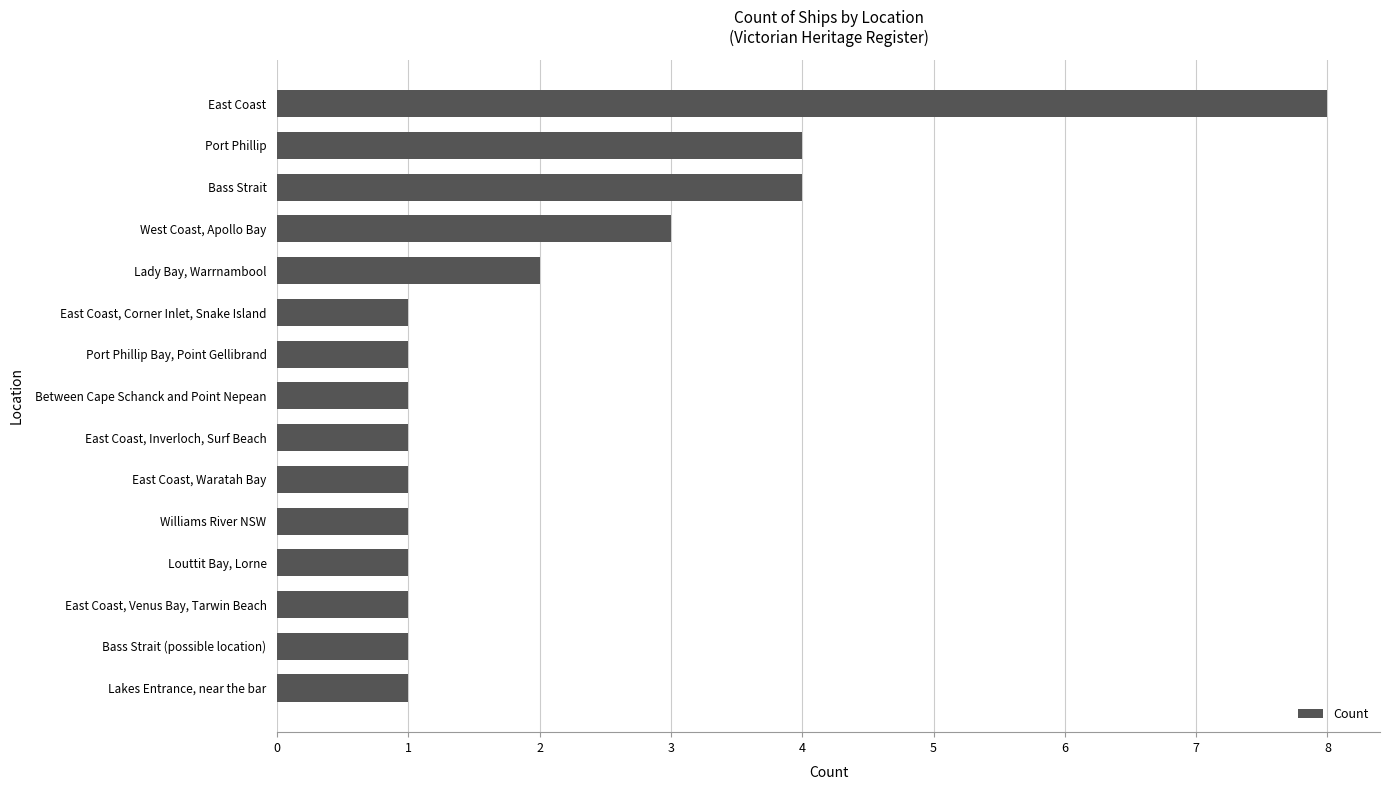

The chart shows a value of 1 at Port Phillip Bay, Point Gellibrand. True or false?

True